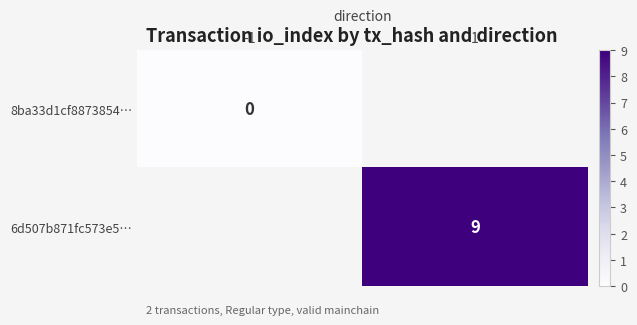

The value of 6d507b871fc573e5… at 1 is 9. True or false?

True